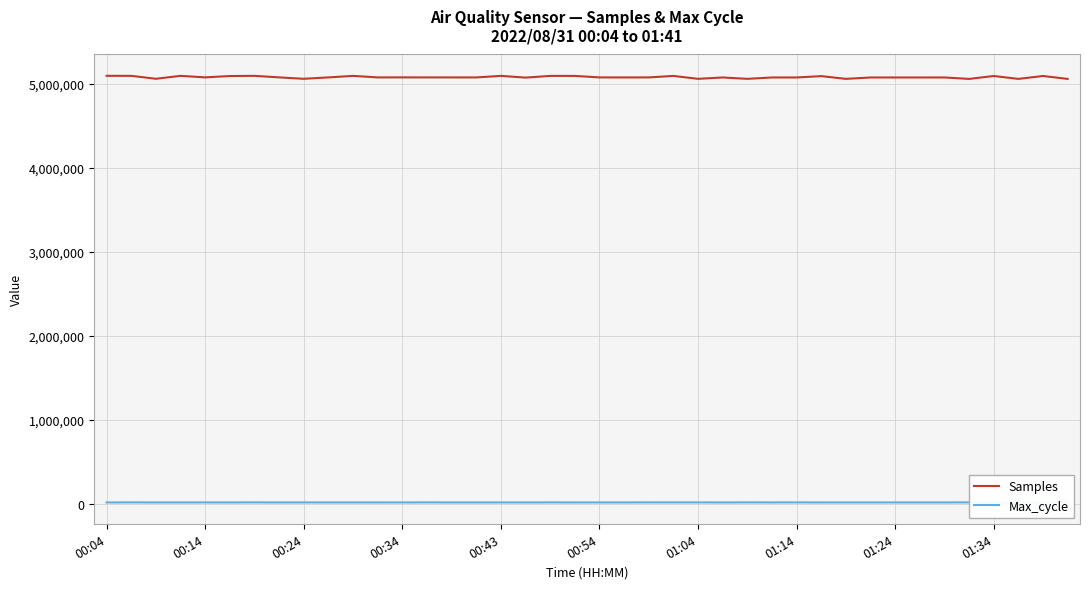

What is the average value of the Max_cycle series?

20170